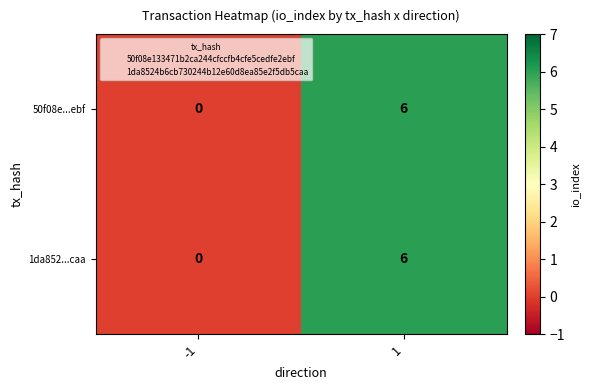

True or false: 50f08e...ebf has a value of 3 at -1.

False